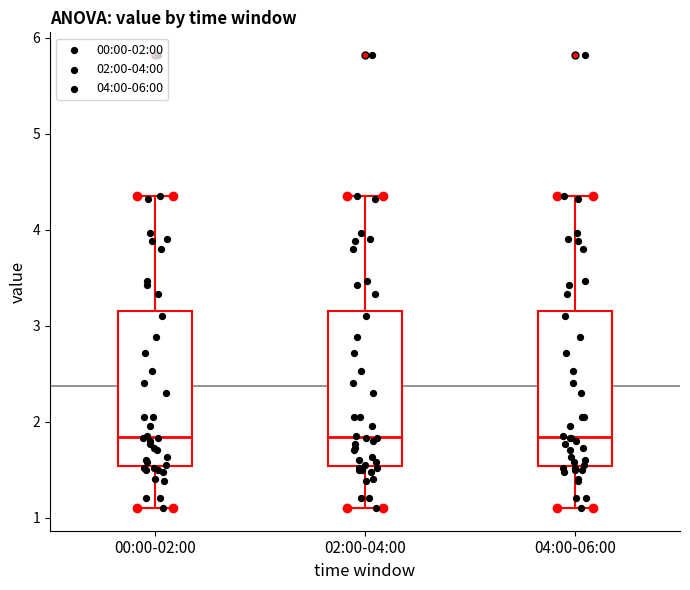

Where does the upper whisker of the box for 04:00-06:00 end on the y-axis? The values are not printed on the chart, so give them approximately, as read against the axis.

4.4